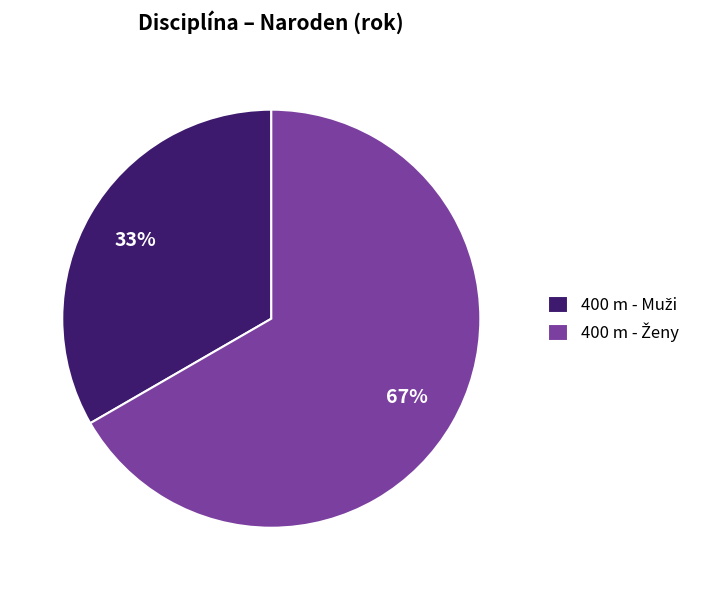

How many segments does this pie chart have?

2